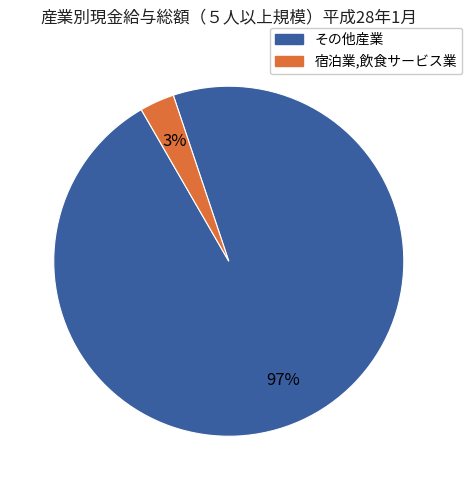

Rank the categories by value from highest to lowest.

その他産業, 宿泊業,飲食サービス業